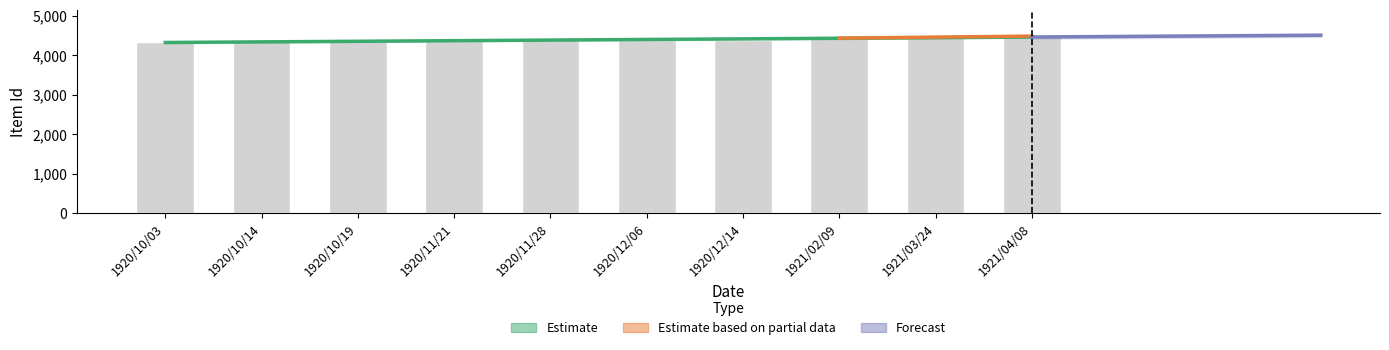

At which label is the value closest to 4407?

1921/02/09